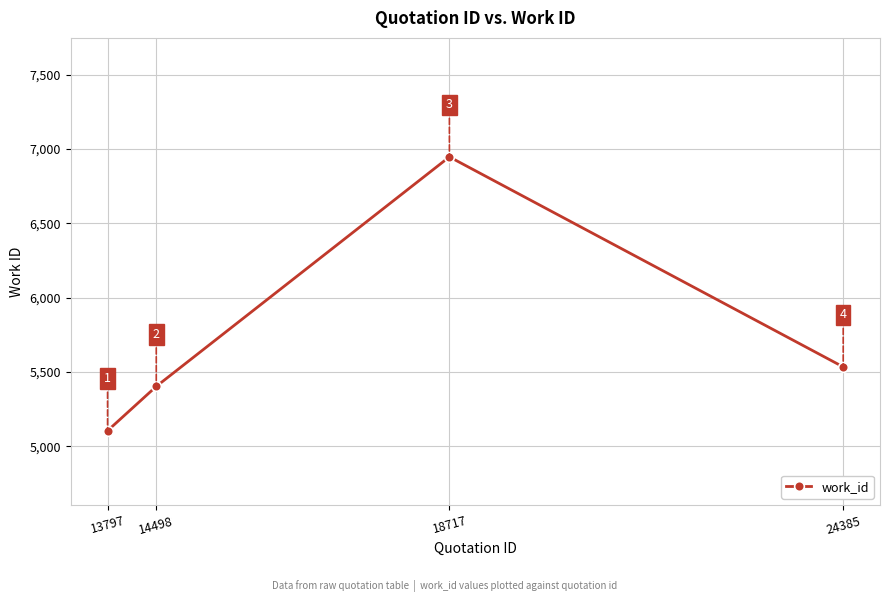

How many lines are shown in the chart?

1